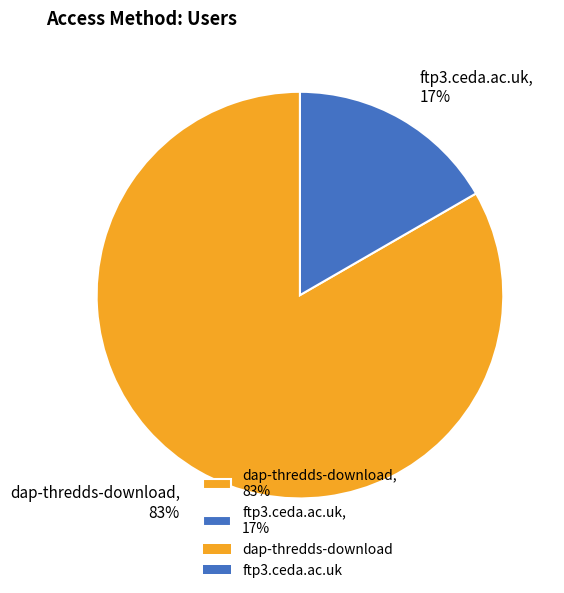

Between dap-thredds-download, 83% and ftp3.ceda.ac.uk, 17%, which is larger?

dap-thredds-download, 83%